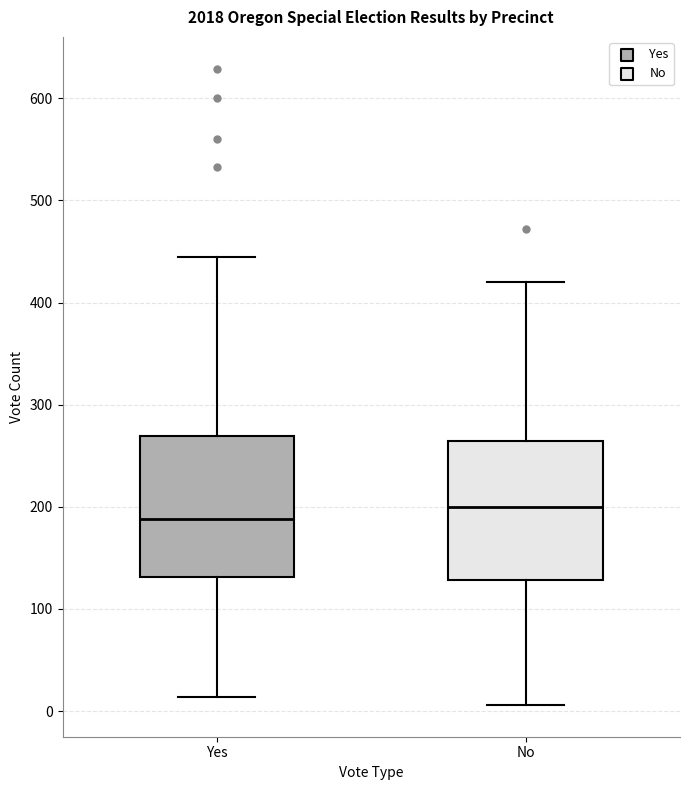

Which box has the lowest median line?

Yes